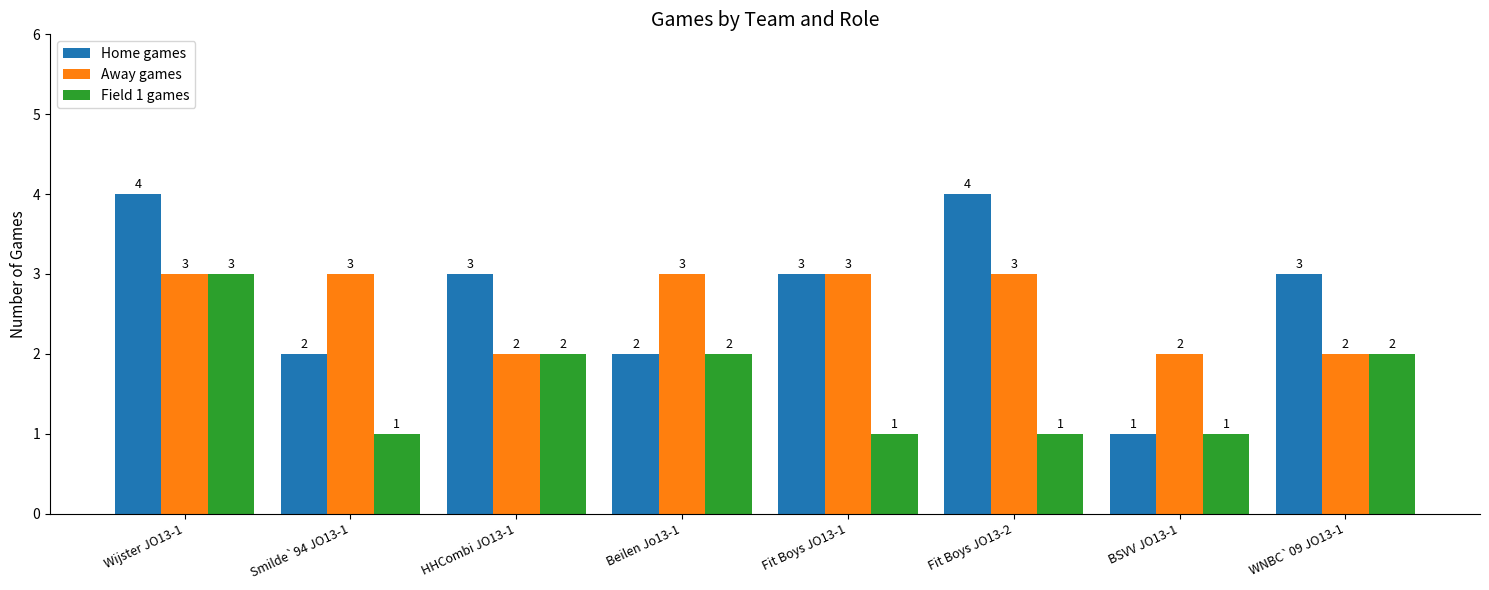

What value does the Field 1 games series have at Fit Boys JO13-2?

1